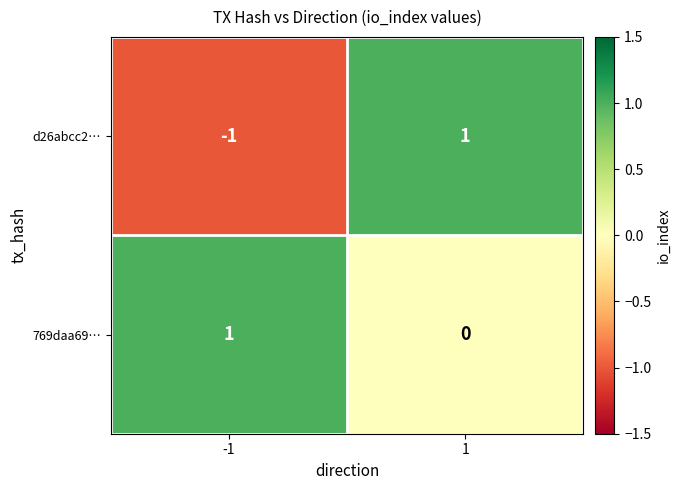

Is it true that d26abcc2… equals -2 at -1?

False